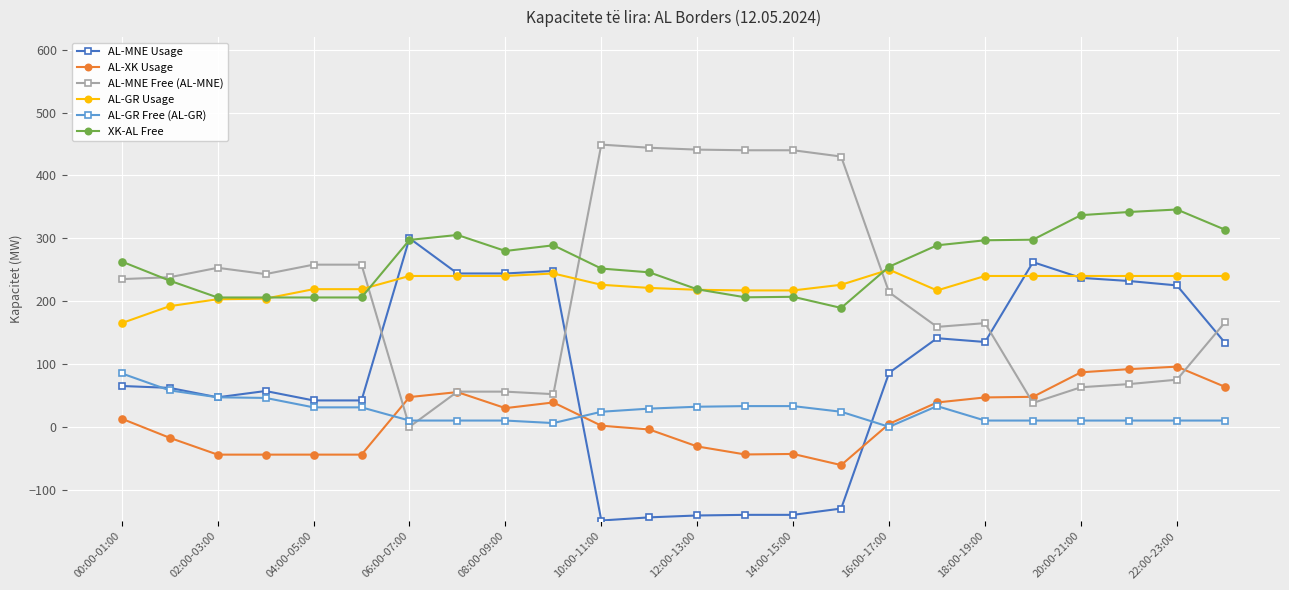

How many values in the AL-GR Free (AL-GR) series are below 24?

11